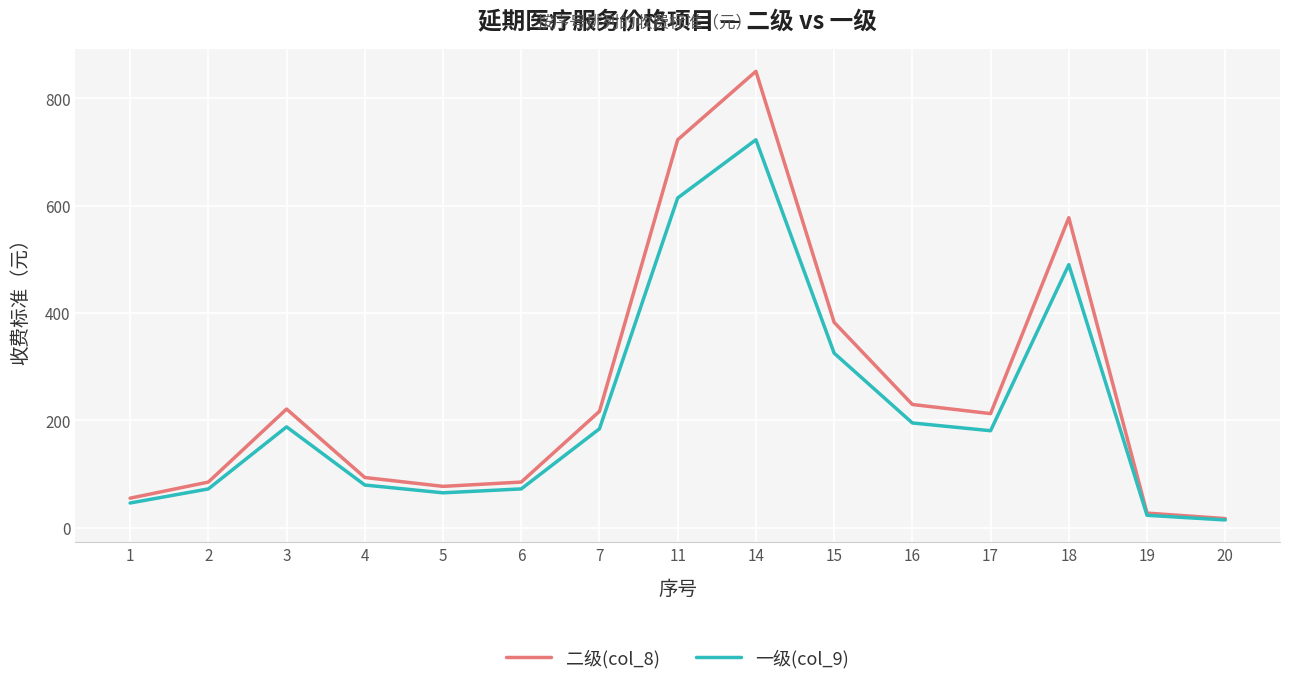

How many series are shown in this chart?

2